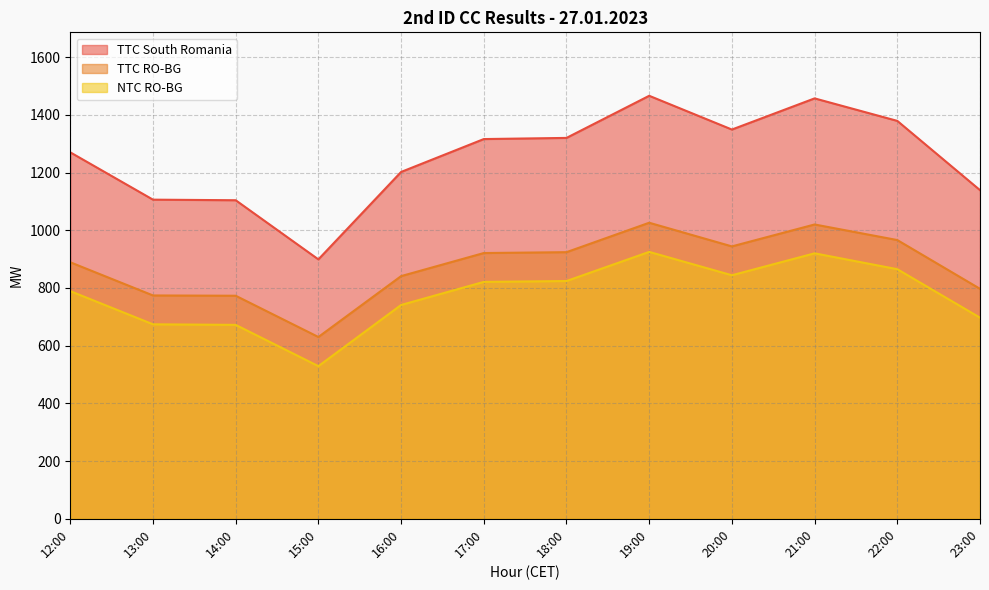

What is the lowest value of the TTC South Romania series?

899